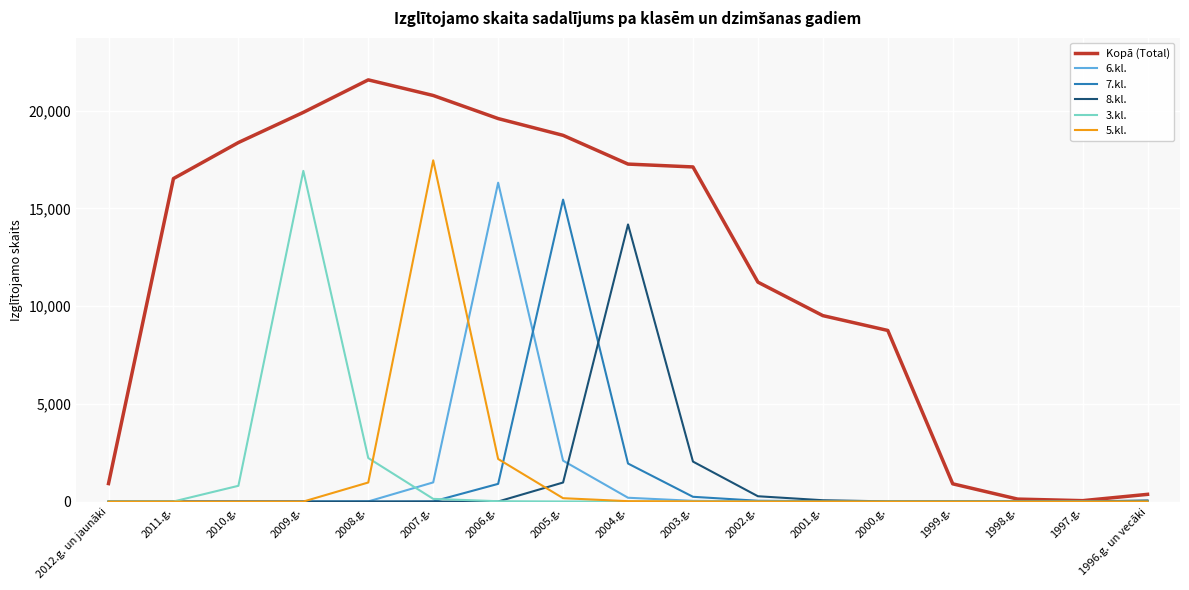

Which category has the highest value across all series?

2008.g.